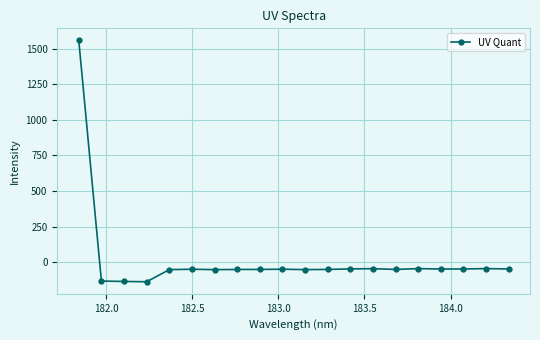

What is the value of the 15th point from the left?

-50.9